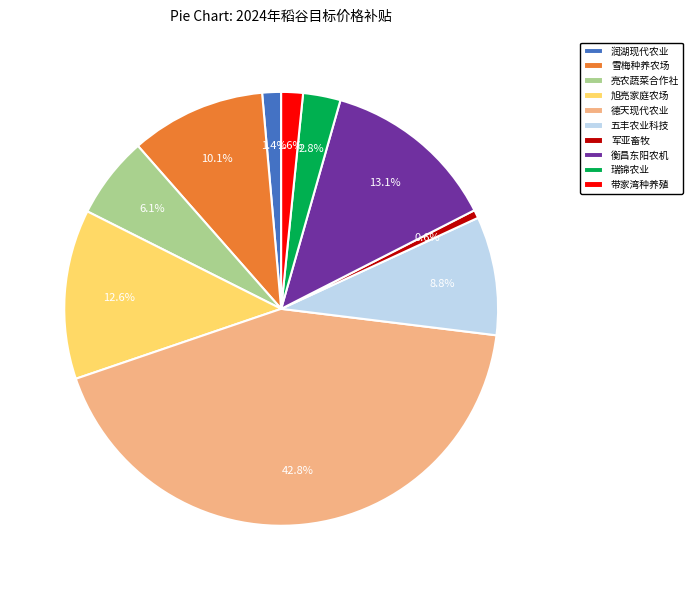

Which slice is the largest?

德天现代农业